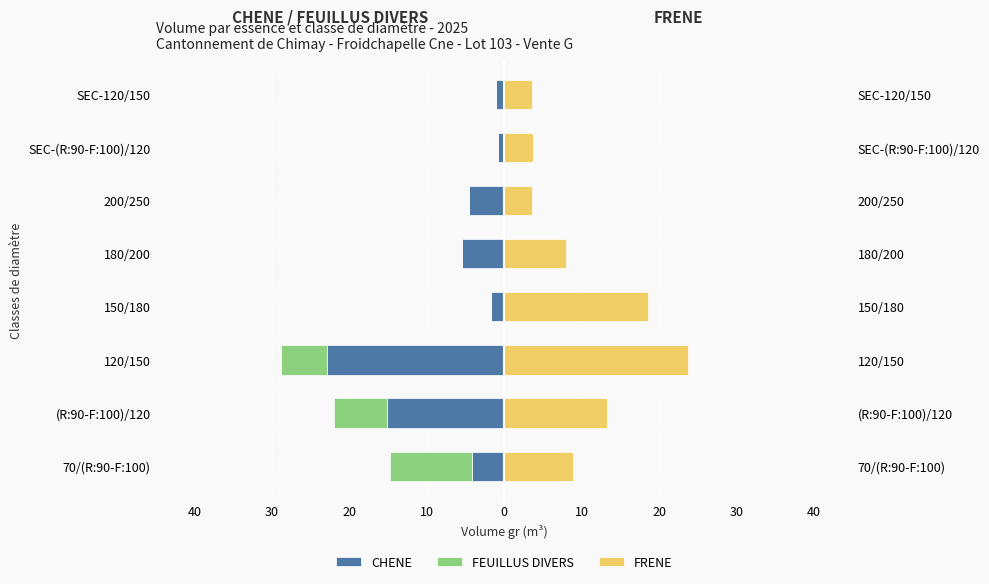

Is the value of CHENE at 120/150 greater than the value of FEUILLUS DIVERS at 200/250?

No